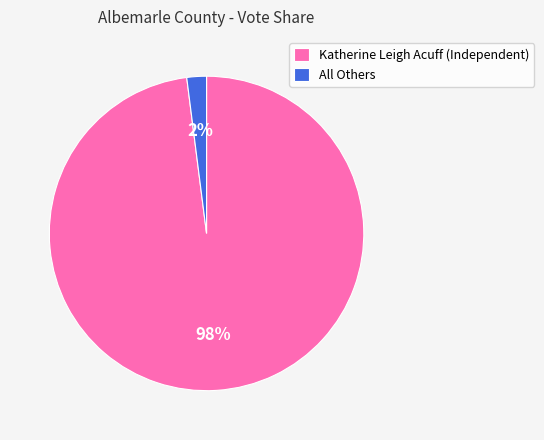

To the nearest percent, what percentage of the pie is Katherine Leigh Acuff (Independent)?

98%